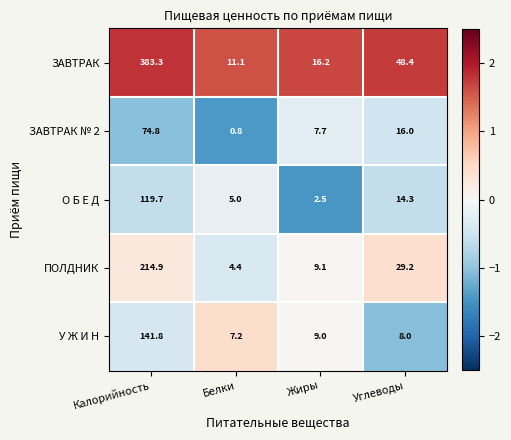

Reading right to left, list all the values displayed in this chart.

ЗАВТРАК: Углеводы=48.4	Жиры=16.2	Белки=11.1	Калорийность=383.3
ЗАВТРАК № 2: Углеводы=16.0	Жиры=7.7	Белки=0.8	Калорийность=74.8
О Б Е Д: Углеводы=14.3	Жиры=2.5	Белки=5.0	Калорийность=119.7
ПОЛДНИК: Углеводы=29.2	Жиры=9.1	Белки=4.4	Калорийность=214.9
У Ж И Н: Углеводы=8.0	Жиры=9.0	Белки=7.2	Калорийность=141.8